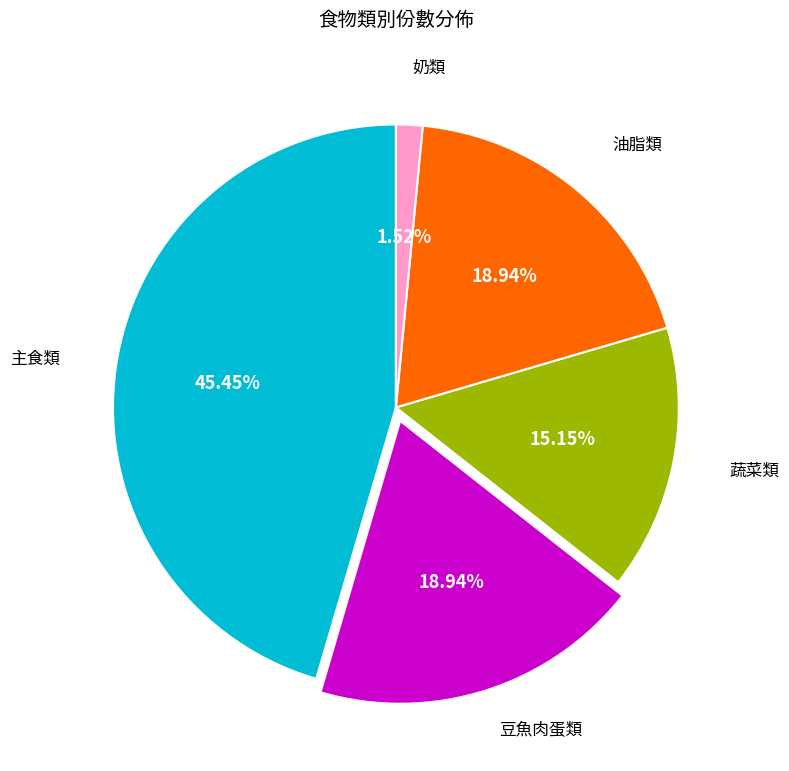

Is there any slice that represents more than half of the pie?

No